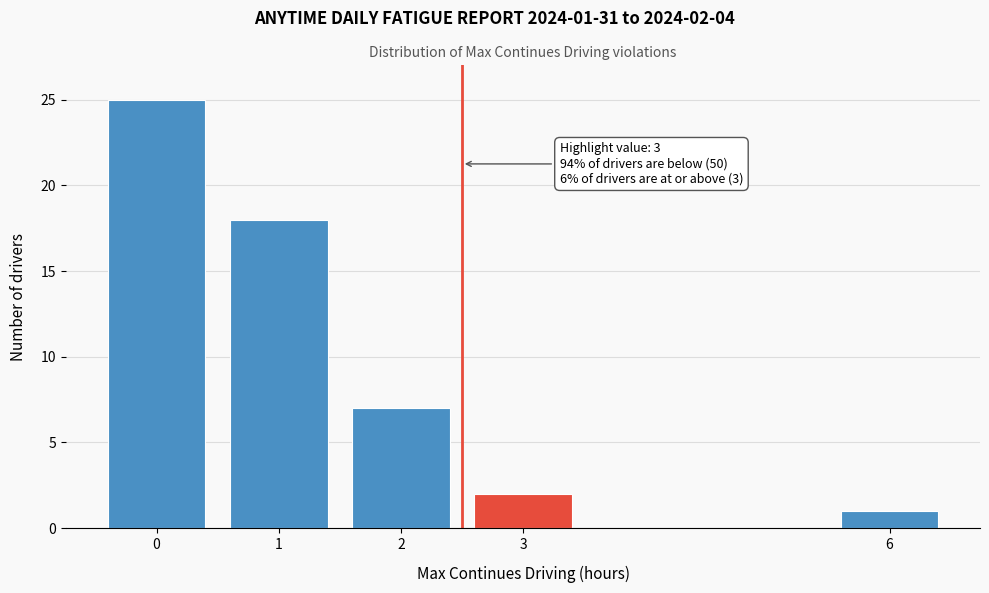

Reading right to left, what are all the values shown in this chart?

1	2	7	18	25